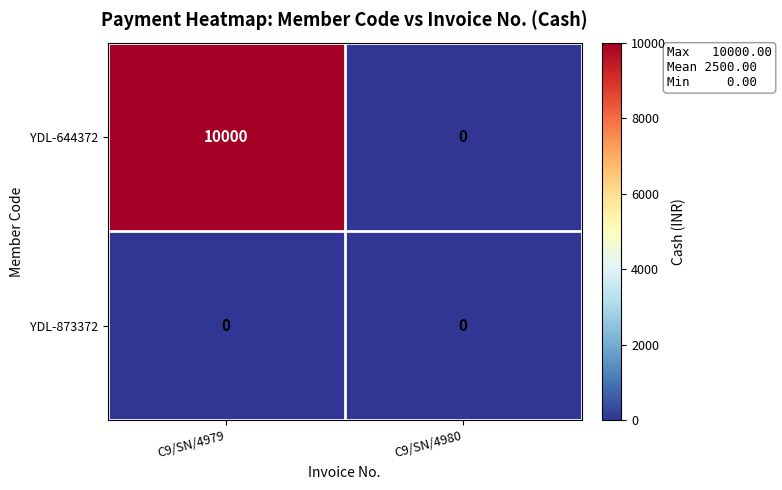

Rank the series by their average value, from highest to lowest.

YDL-644372, YDL-873372